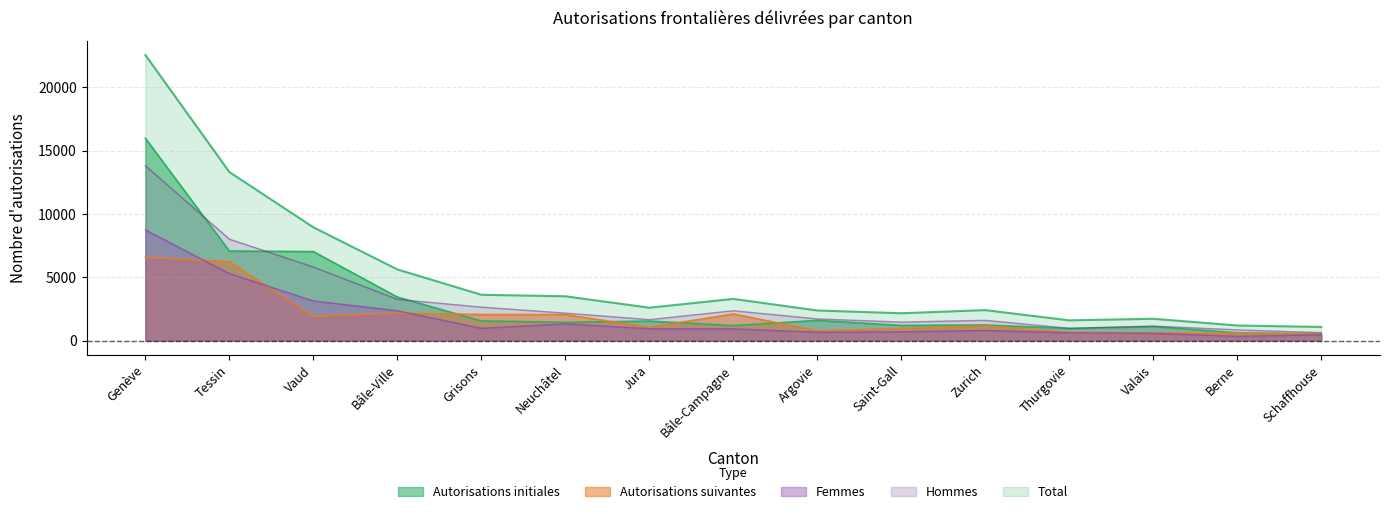

List the series in order of their peak value, lowest first.

Autorisations suivantes, Femmes, Hommes, Autorisations initiales, Total